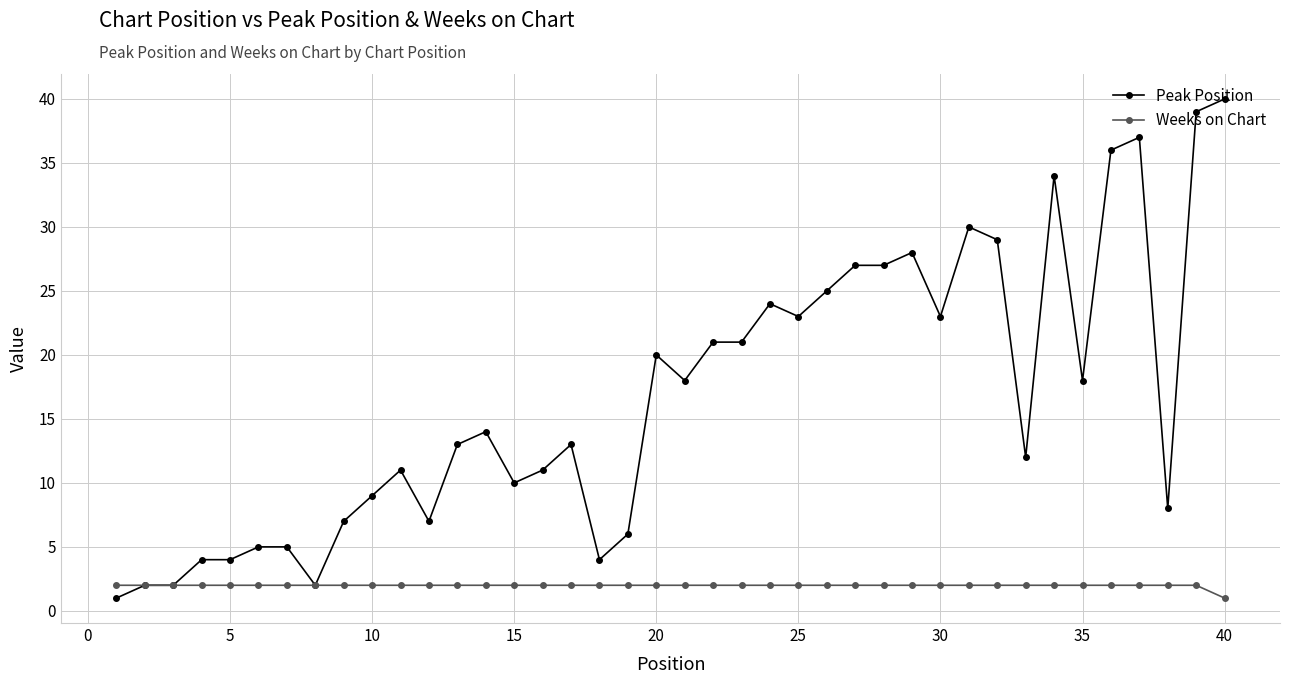

List the series in order of their peak value, lowest first.

Weeks on Chart, Peak Position